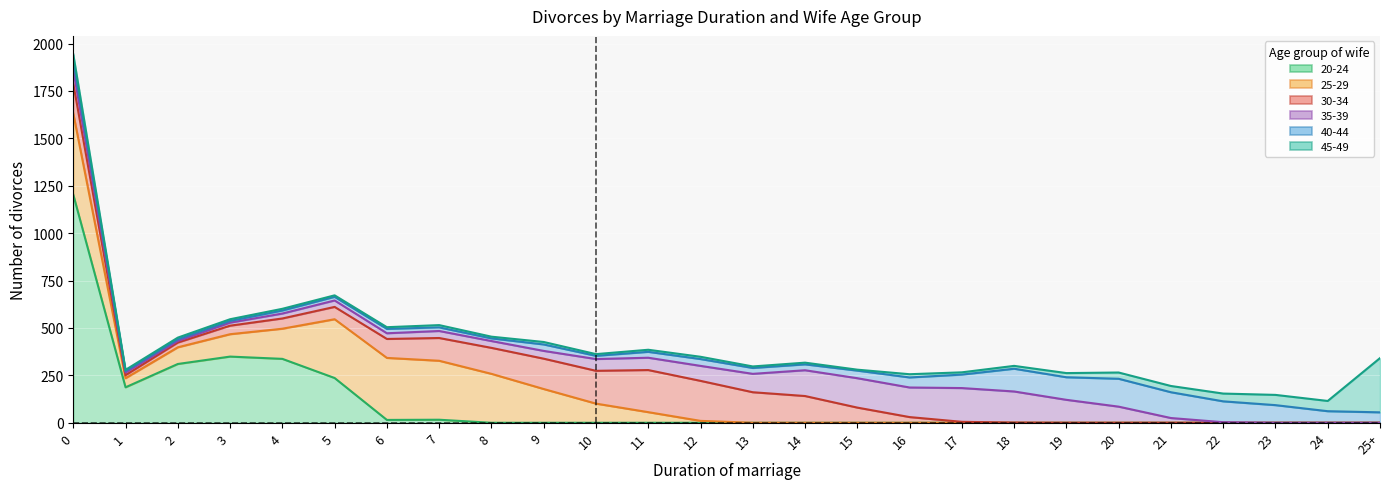

What is the average value of the 25-29 series?

92